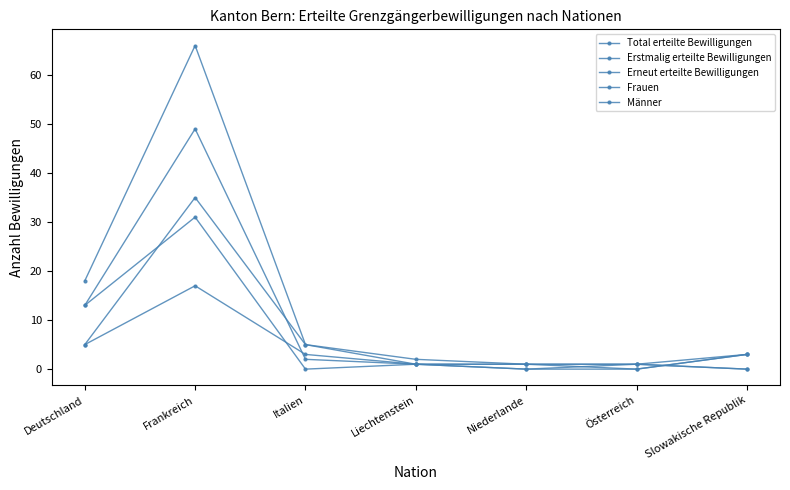

What is the difference between the maximum and second lowest values in the Frauen series?

16